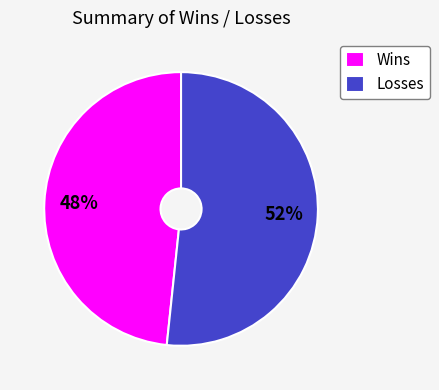

Do Losses and Wins together represent more than half of the pie?

Yes